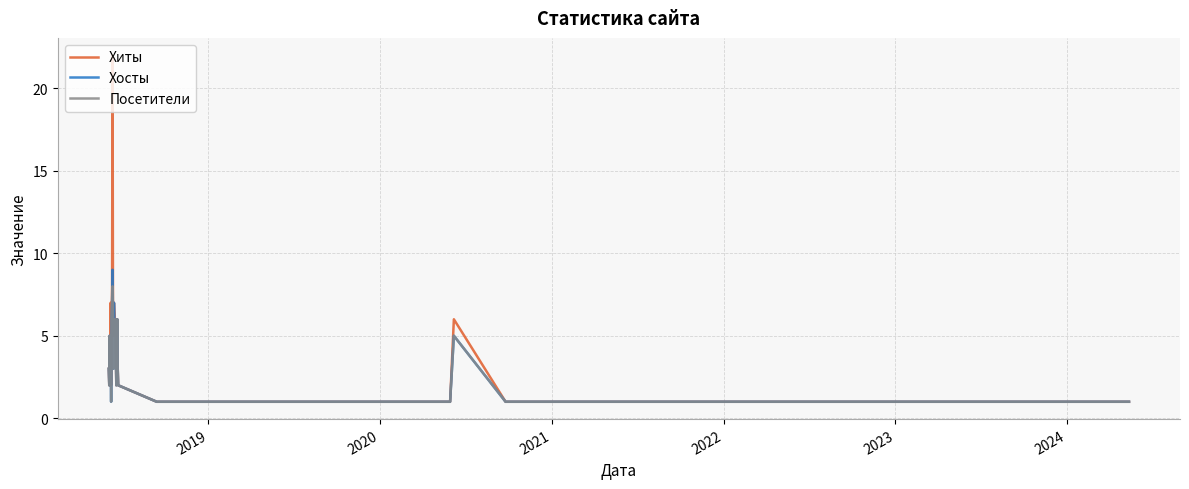

True or false: Хосты has more than 2 points higher than both neighbors.

True